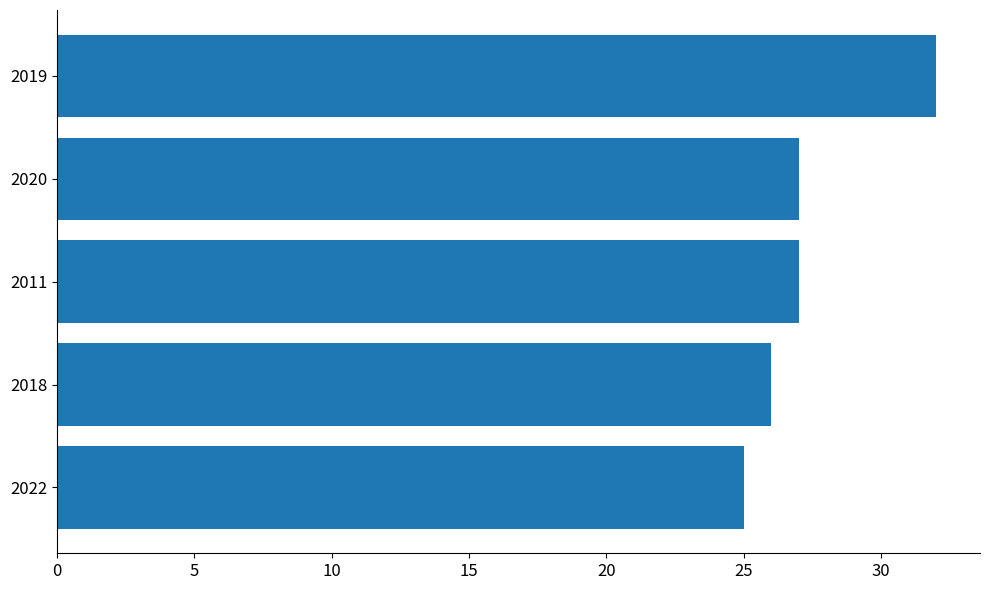

What is the greatest value displayed?

32